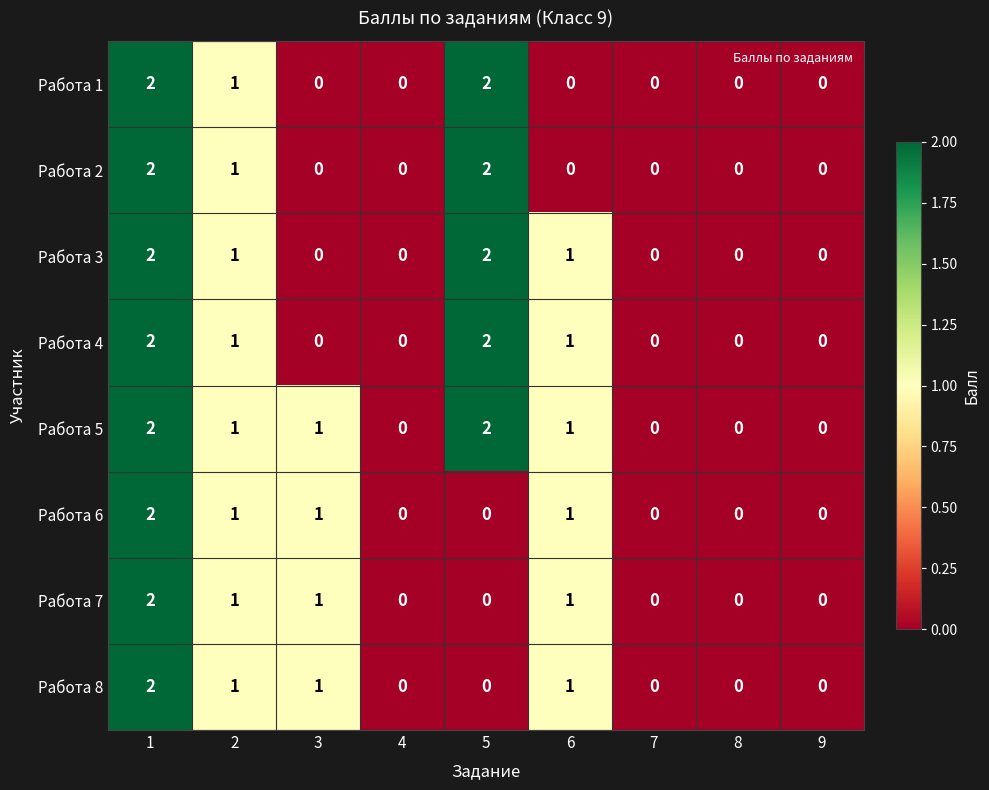

Is it true that Работа 8 equals 1 at 4?

False